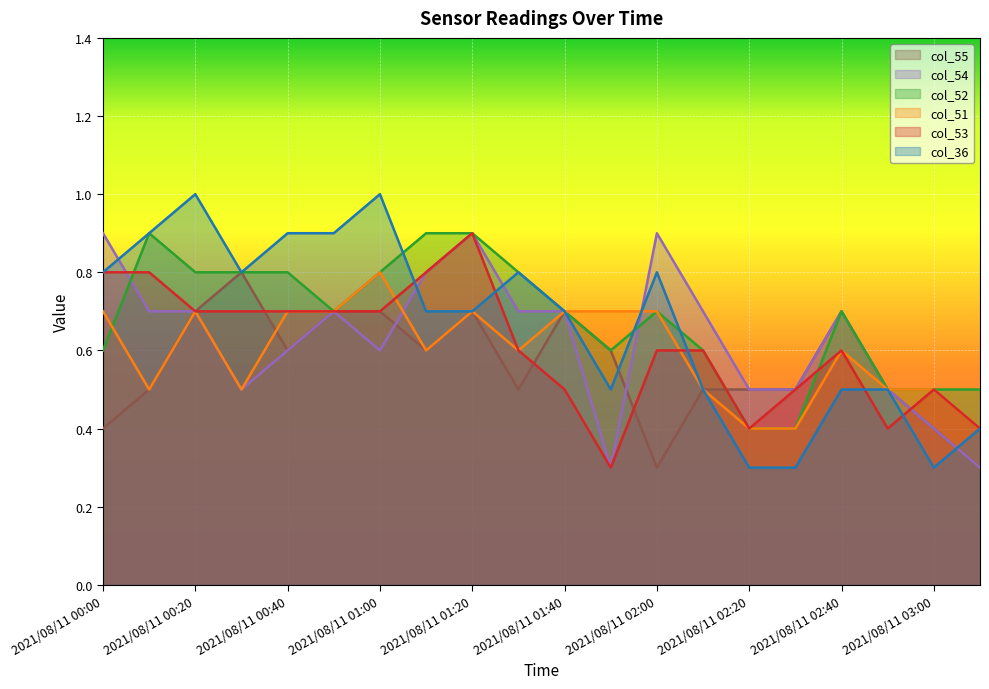

At how many categories does at least one series exceed 0?

20